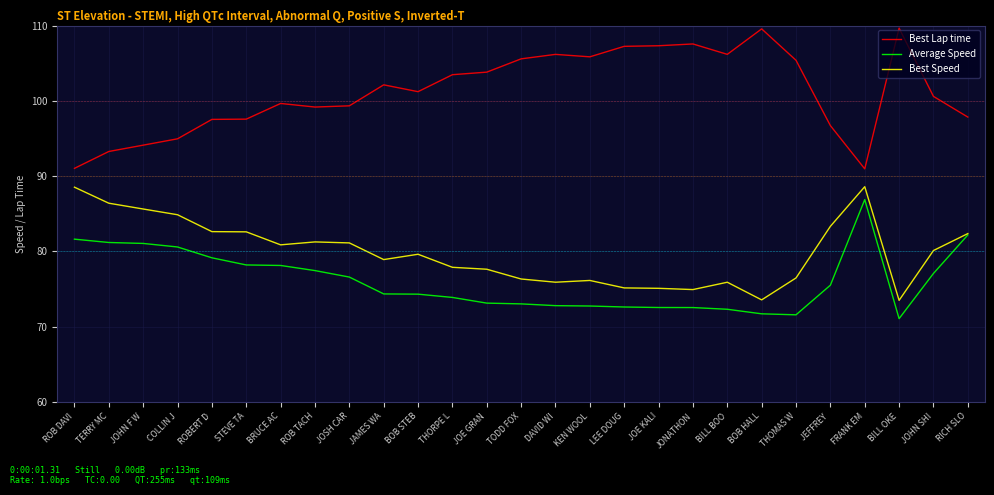

In Best Lap time, how many points are higher than both neighbors (excluding endpoints)?

6